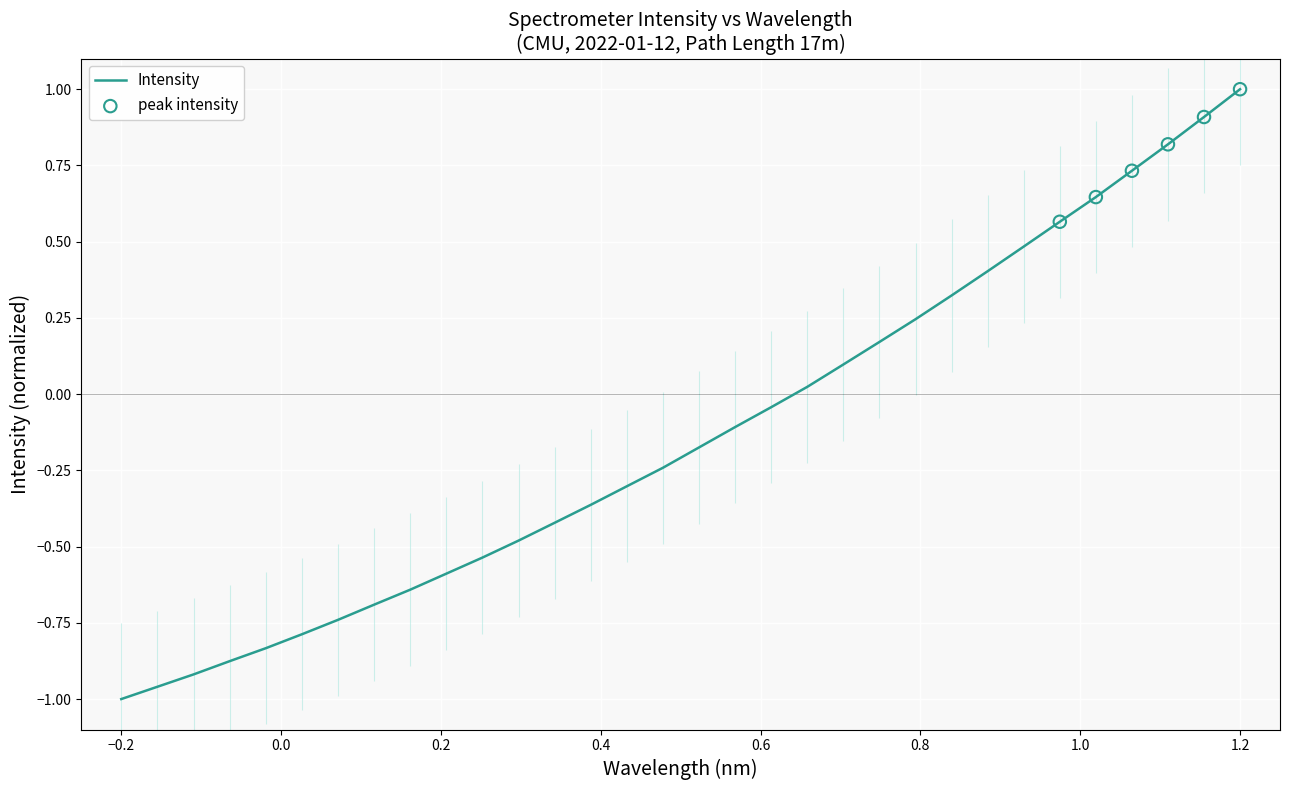

At which label does Intensity reach its peak?

1.2